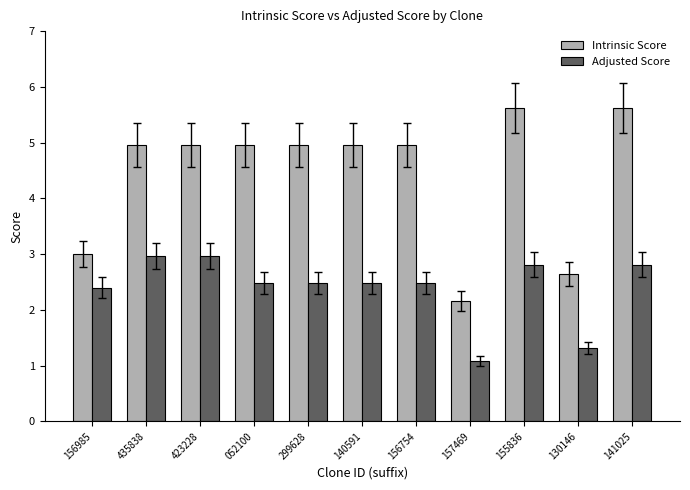

Reading left to right, transcribe all the data shown in this chart.

Intrinsic Score: 156985=3.0	435838=5.0	423228=5.0	052100=5.0	299628=5.0	140591=5.0	156754=5.0	157469=2.2	155836=5.6	130146=2.6	141025=5.6
Adjusted Score: 156985=2.4	435838=3.0	423228=3.0	052100=2.5	299628=2.5	140591=2.5	156754=2.5	157469=1.1	155836=2.8	130146=1.3	141025=2.8